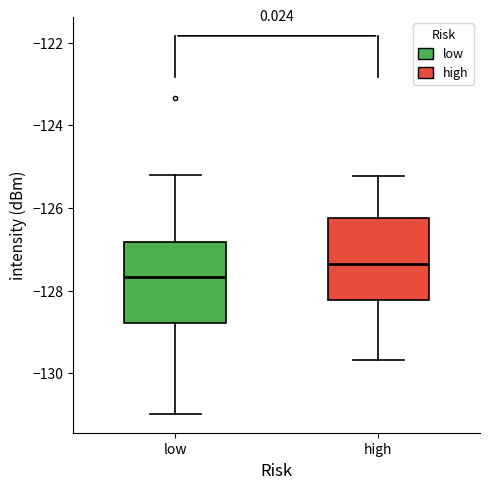

Which box has the highest median line?

high